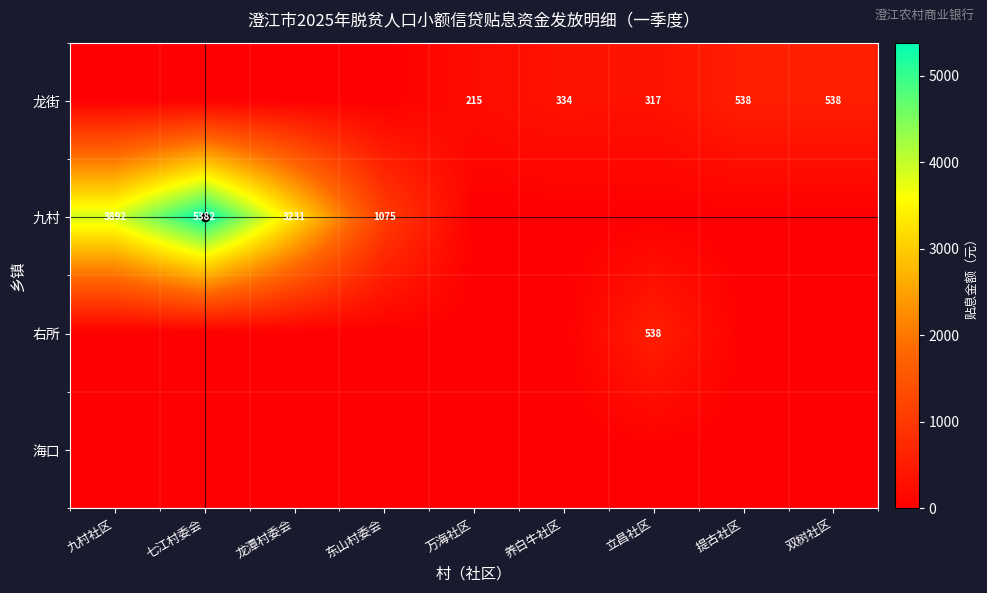

The 龙街 series shows 334 at 养白牛社区. True or false?

True